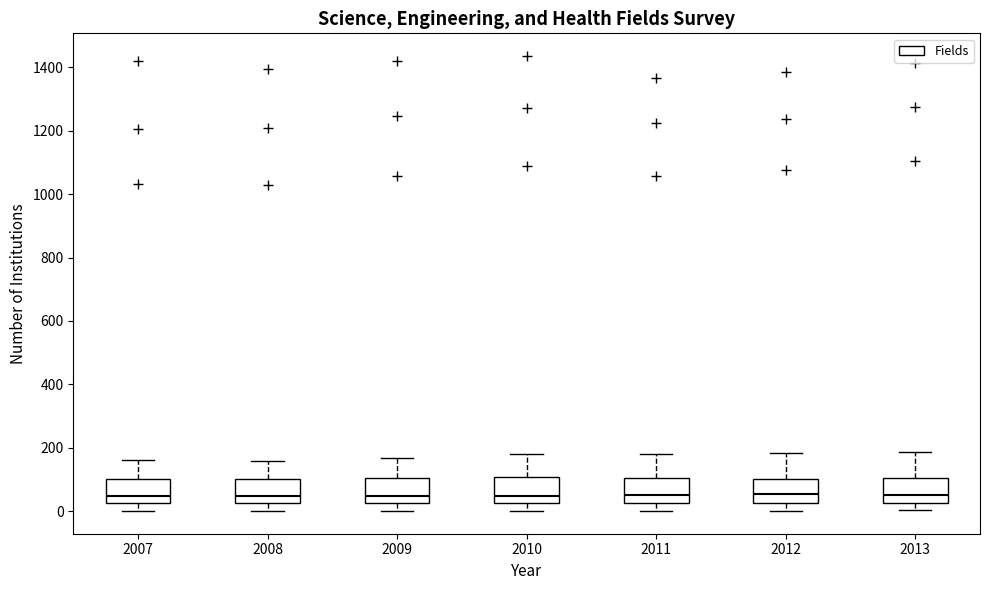

Reading left to right, read every box against the y-axis: the position of its median line, the range the box covers, and the ends of its whiskers. The values are not printed on the chart, so give them approximately, as read against the axis.

2007: median 40, box 20 to 100, whiskers 0 to 160
2008: median 40, box 20 to 100, whiskers 0 to 160
2009: median 40, box 20 to 100, whiskers 0 to 160
2010: median 40, box 20 to 100, whiskers 0 to 180
2011: median 60, box 20 to 100, whiskers 0 to 180
2012: median 60, box 20 to 100, whiskers 0 to 180
2013: median 60, box 20 to 100, whiskers 0 to 180